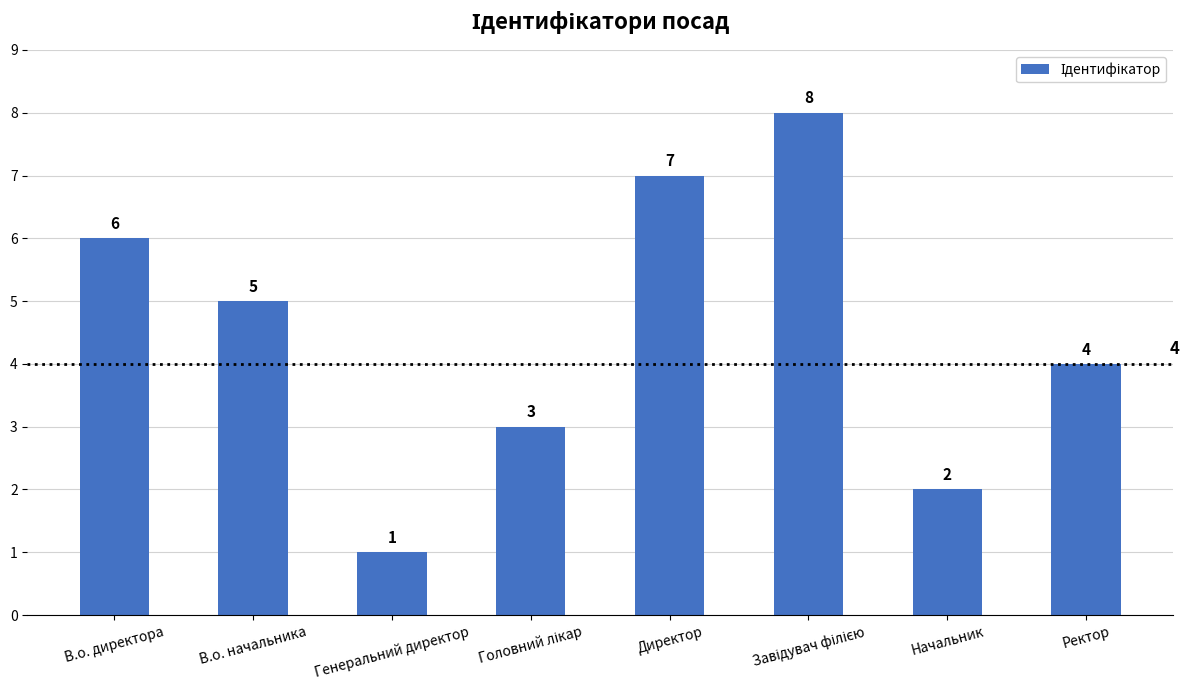

What position from the left is Начальник?

7